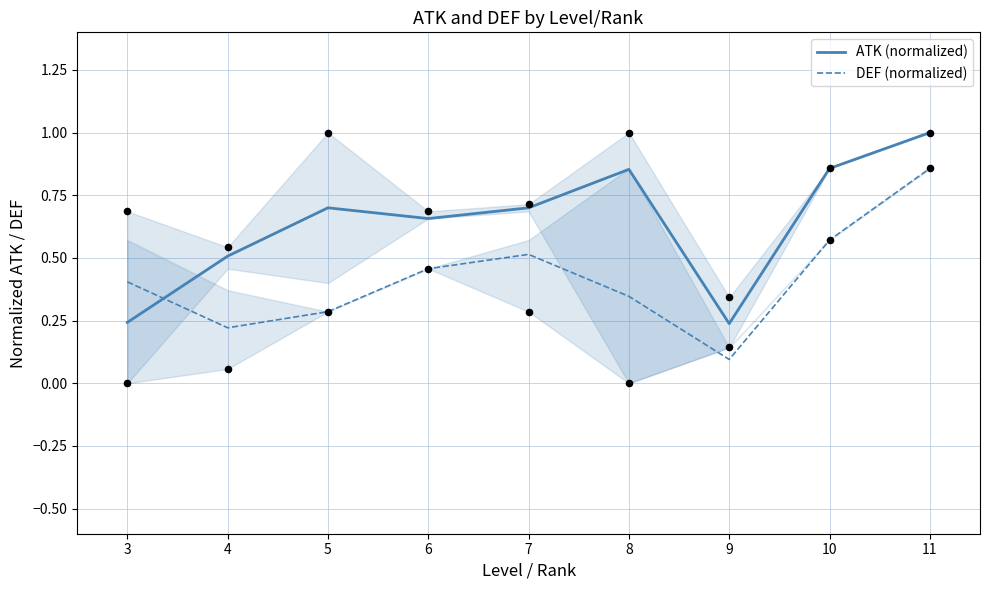

Which series reaches the minimum Y coordinate?

DEF (normalized)